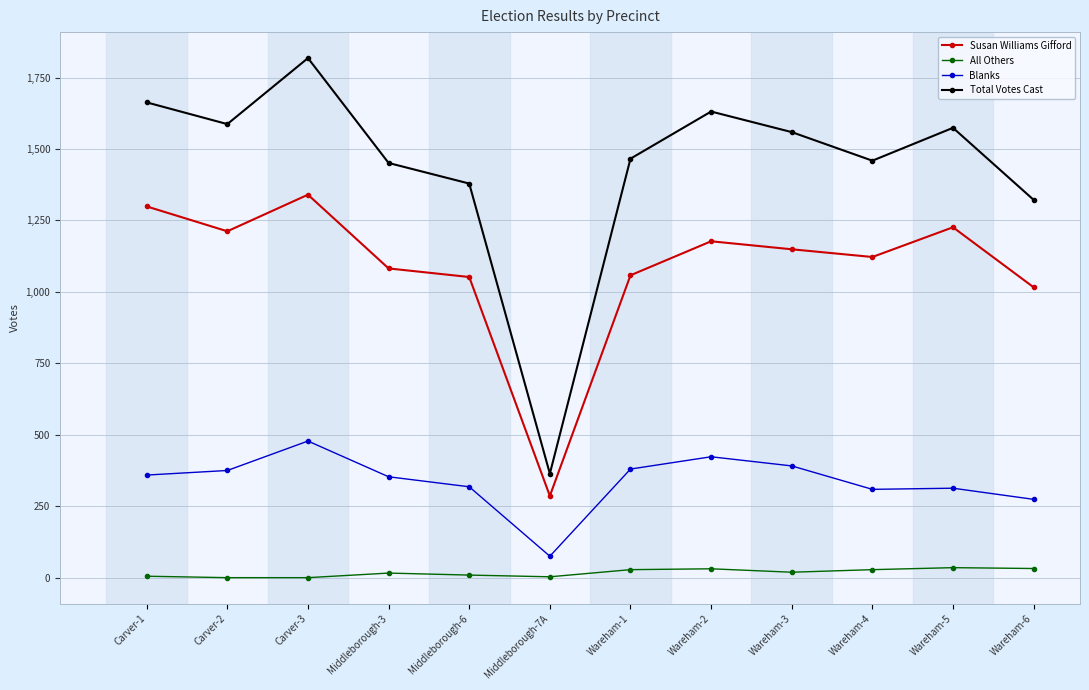

How many data points in Total Votes Cast are less than 1559?

6